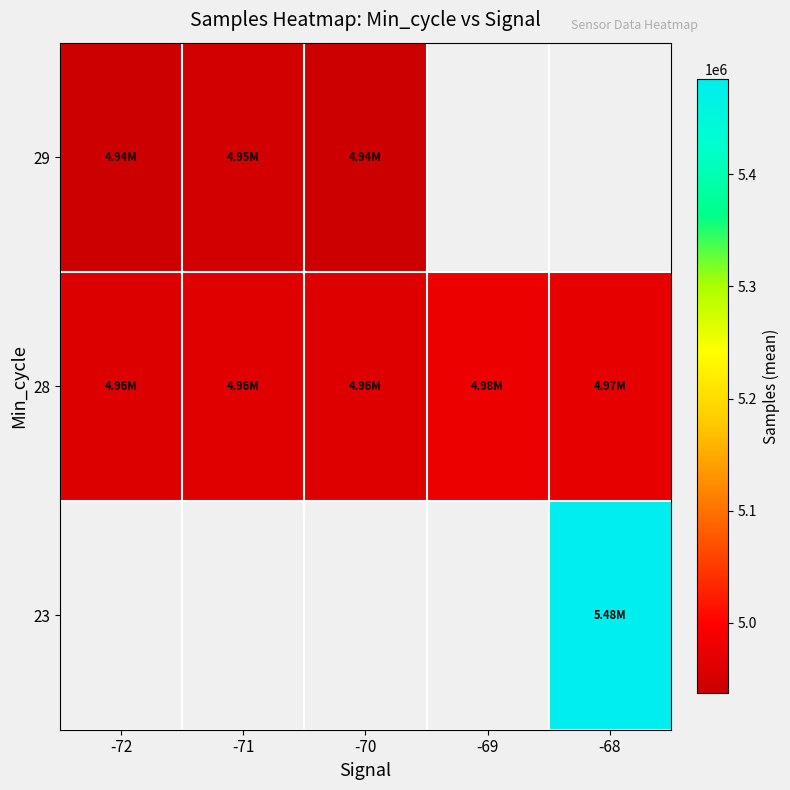

The 23 series shows 2422784.3 at -68. True or false?

False